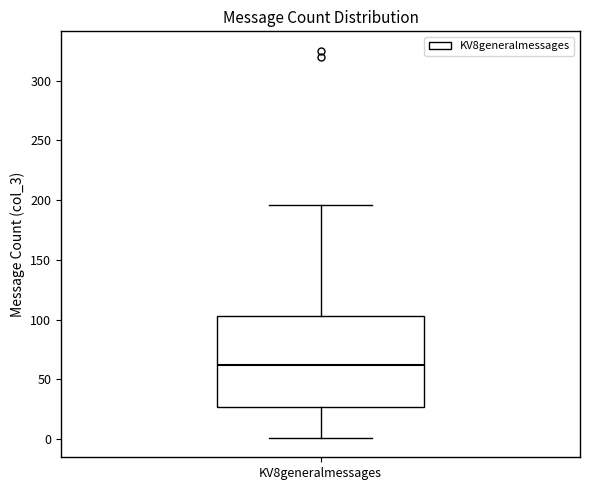

Transcribe this box plot: give where the median line is, the range the box spans, and where the two whiskers end, as read against the y-axis. The values are not printed on the chart, so give them approximately, as read against the axis.

median 60, box 25 to 105, whiskers 0 to 195